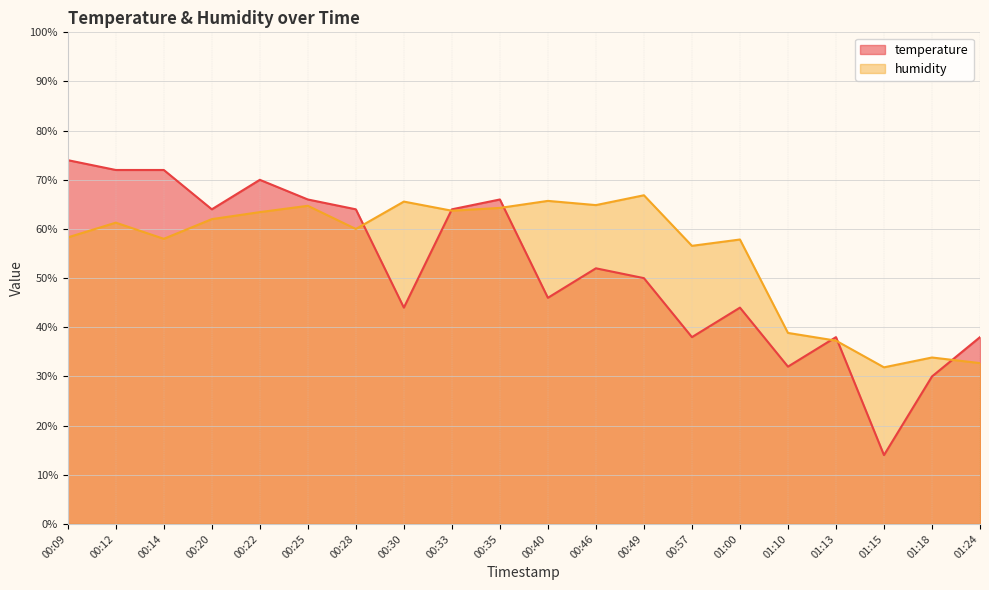

Between 01:10 and 00:28, which is larger?

00:28